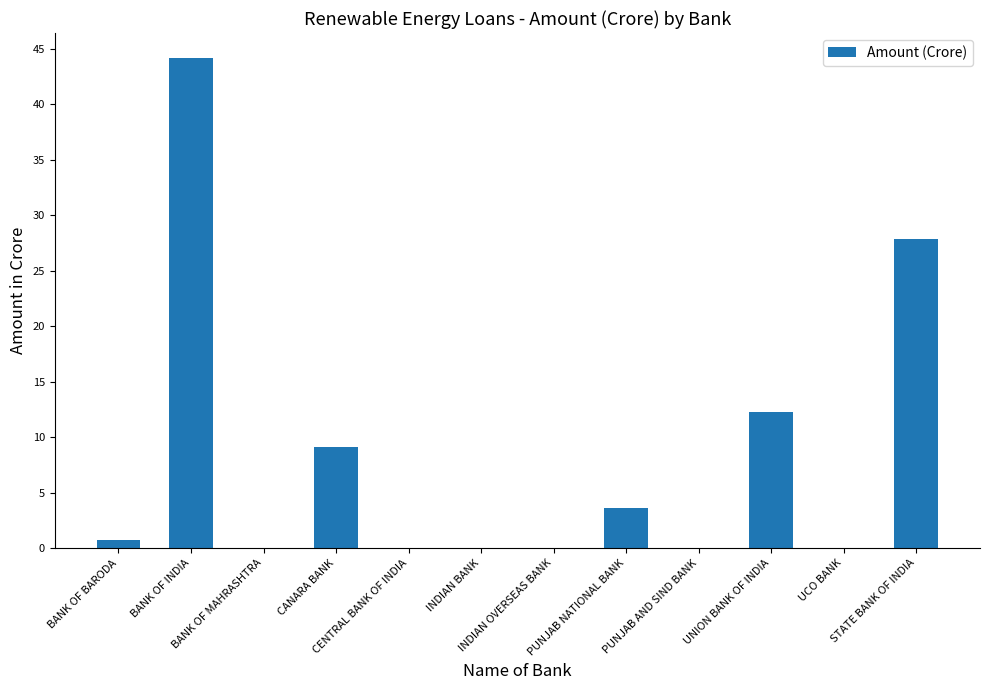

What is the maximum value shown in the chart?

44.2